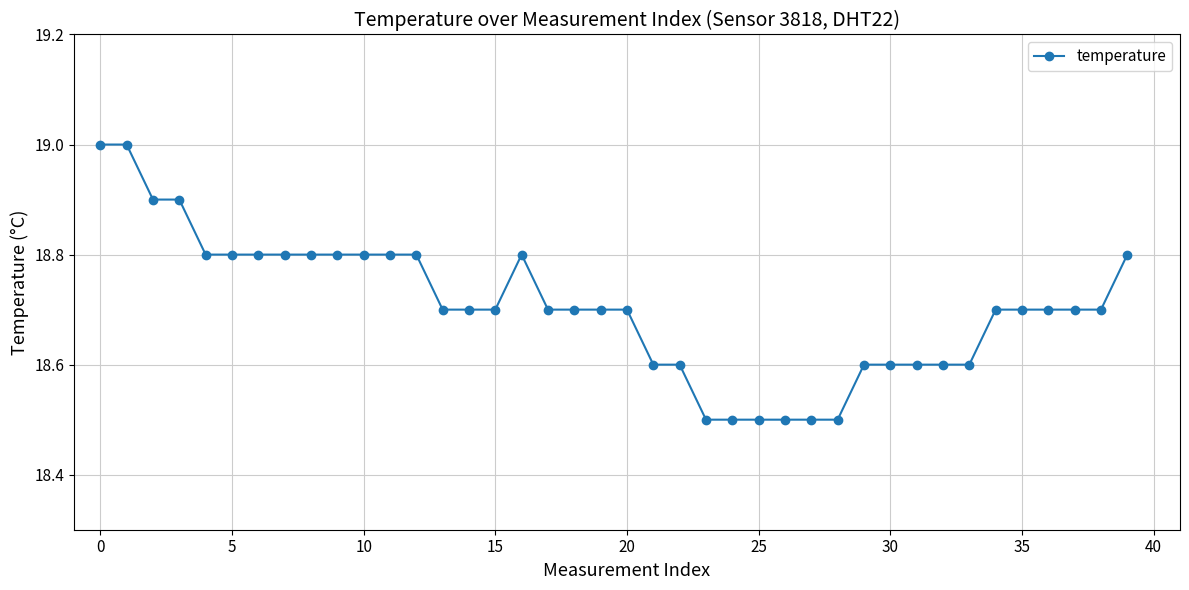

What is the difference between the maximum and minimum values?

0.5